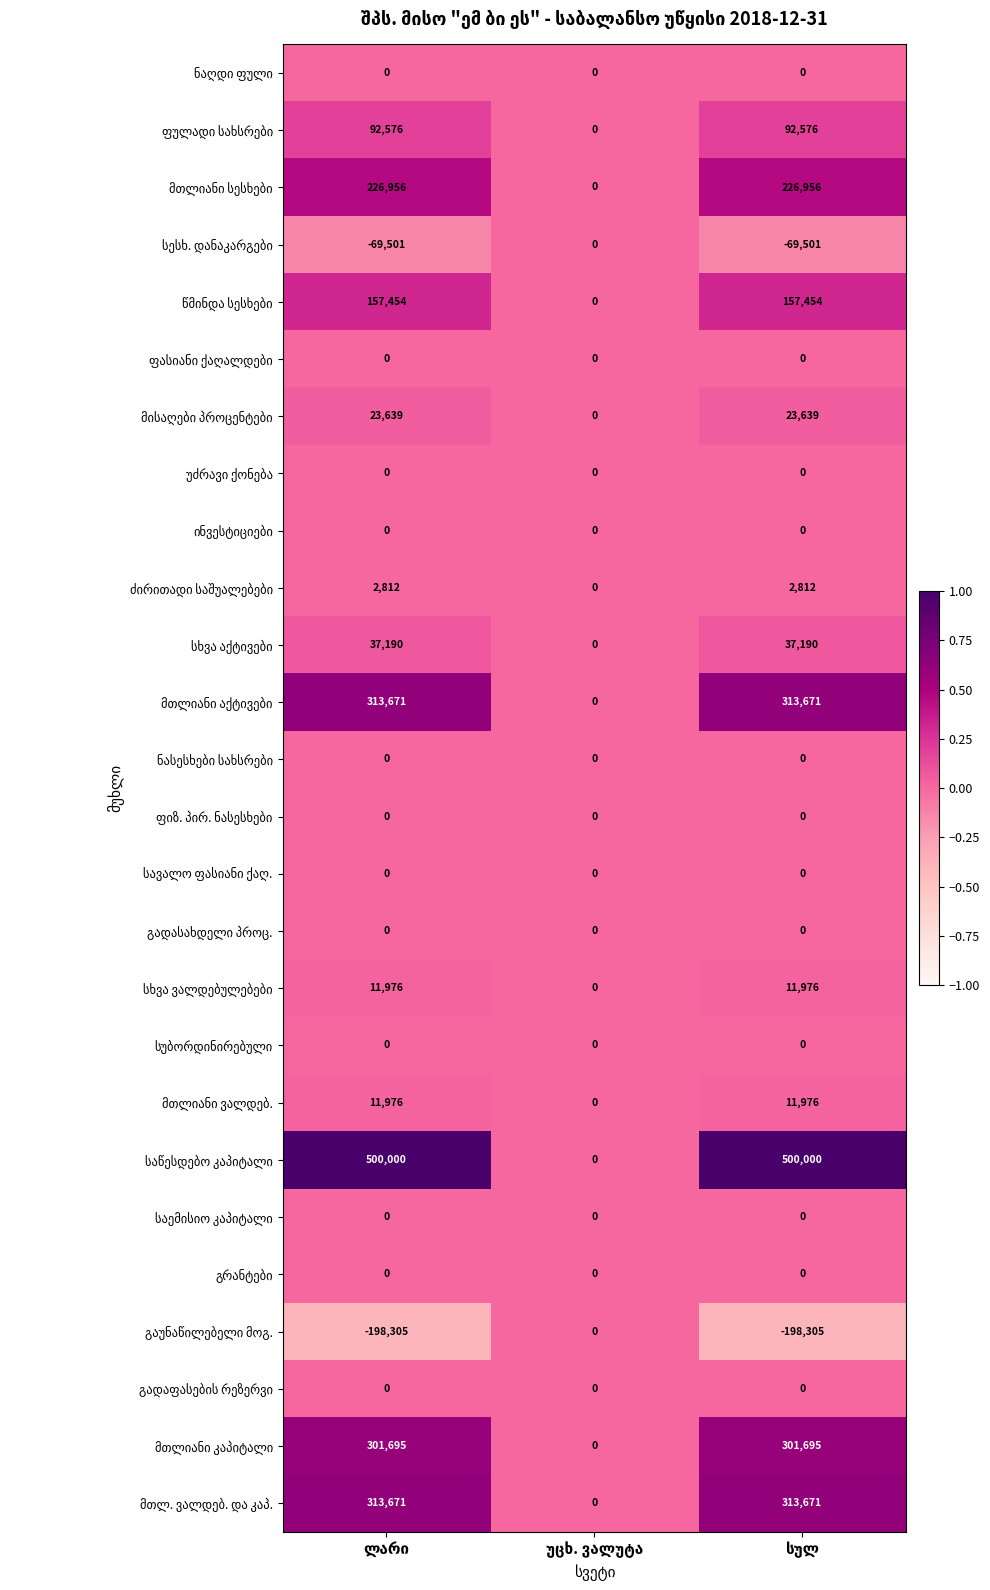

What is the greatest value displayed?

500000